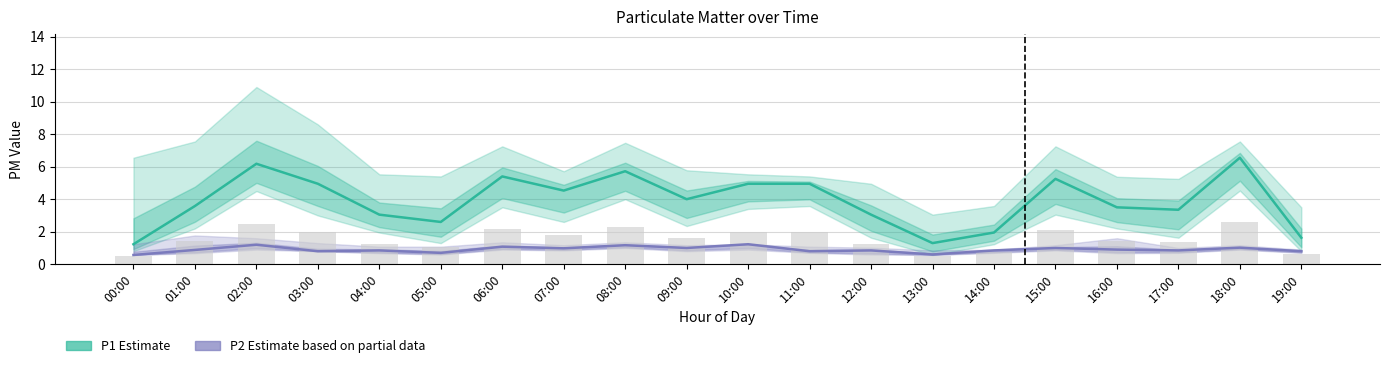

Between 13:00 and 04:00, which is larger?

04:00